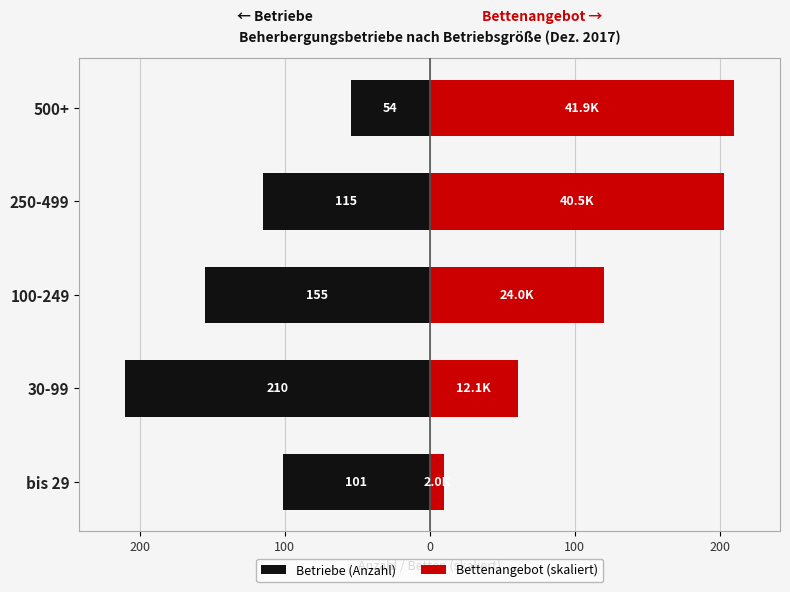

How many values in the Betriebe (Anzahl) series are below -115?

2